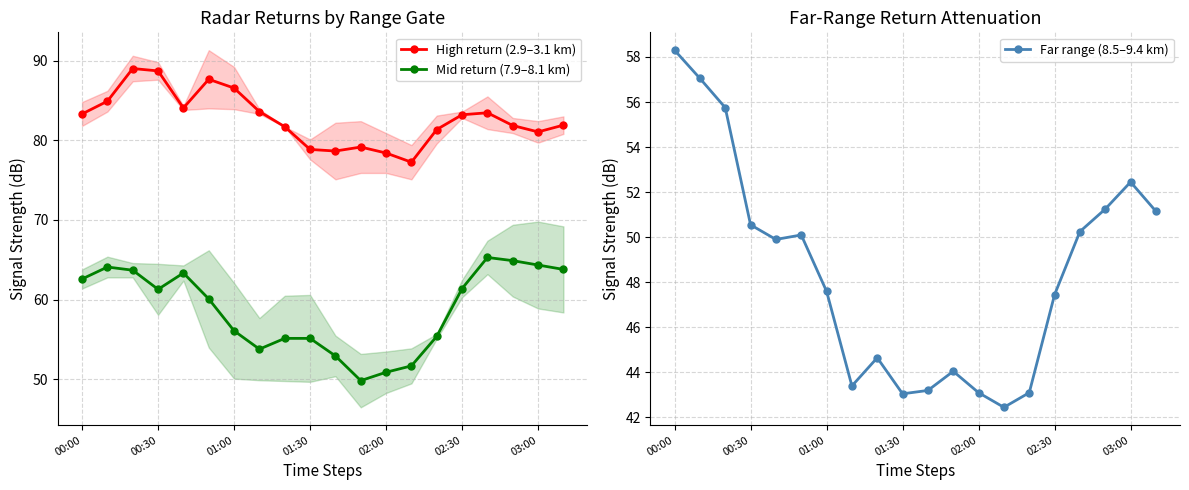

What is the maximum value for Mid return (7.9–8.1 km)?

65.3